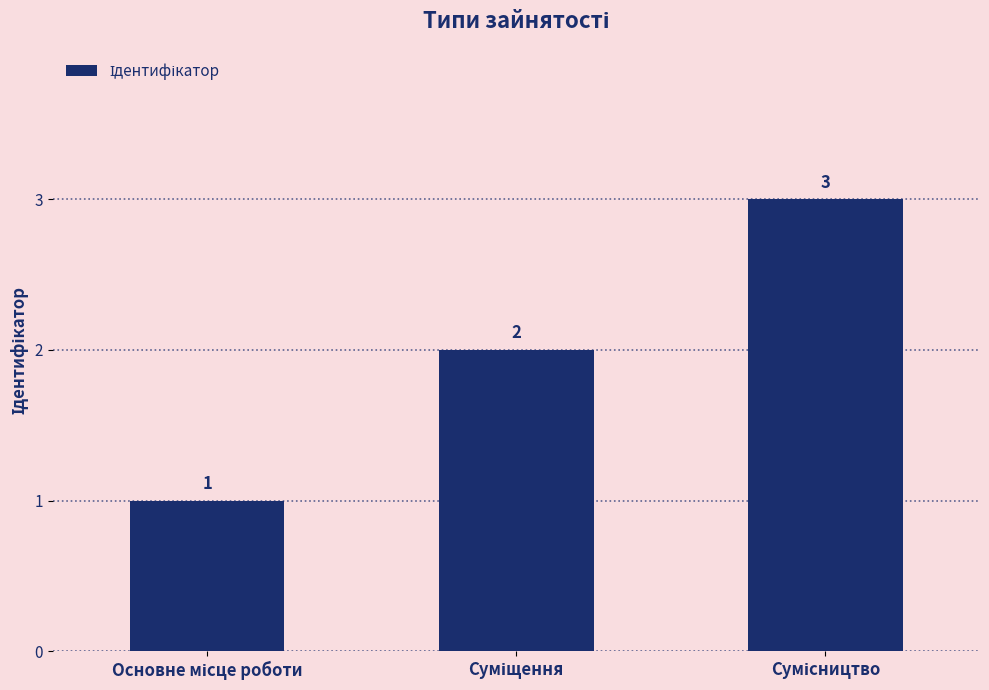

What is the value of the 2nd bar from the left?

2